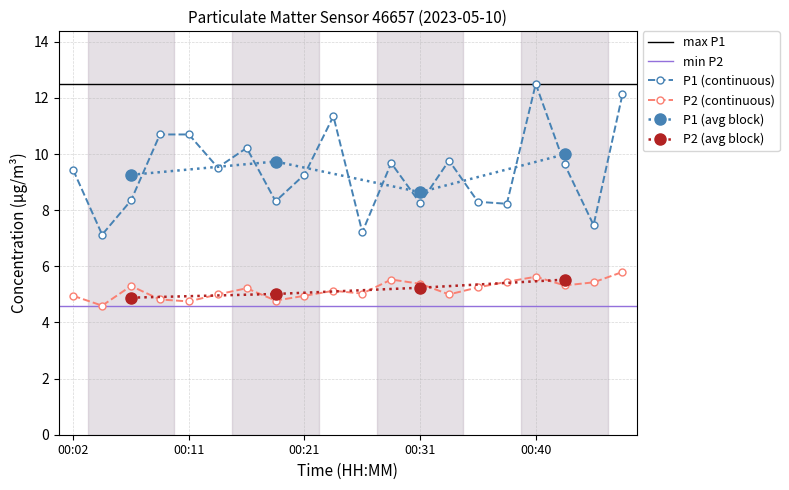

True or false: P1 has a value of 7.2 at 00:26.

True